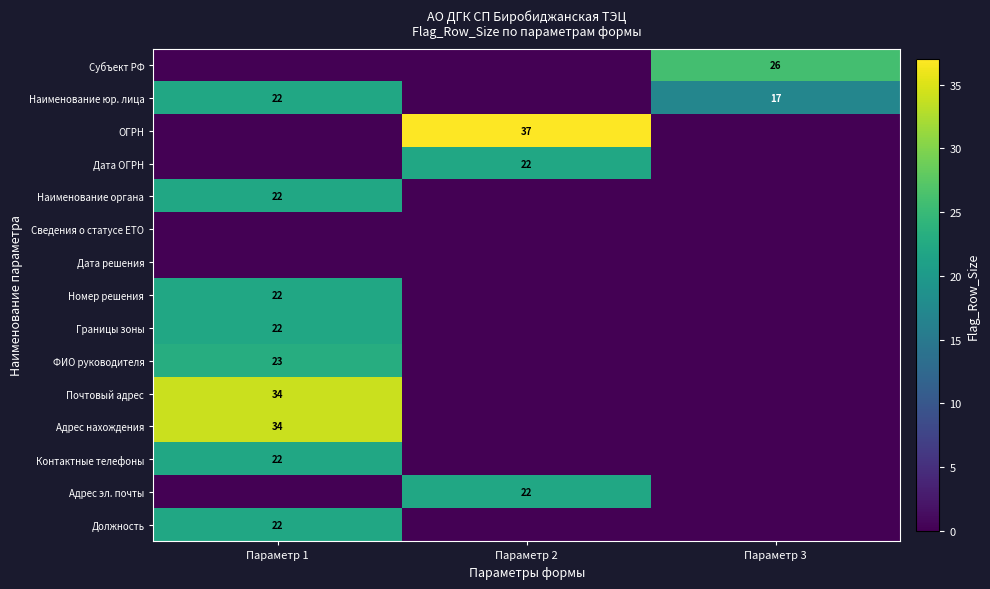

Which category has the lowest value across all series?

Параметр 1